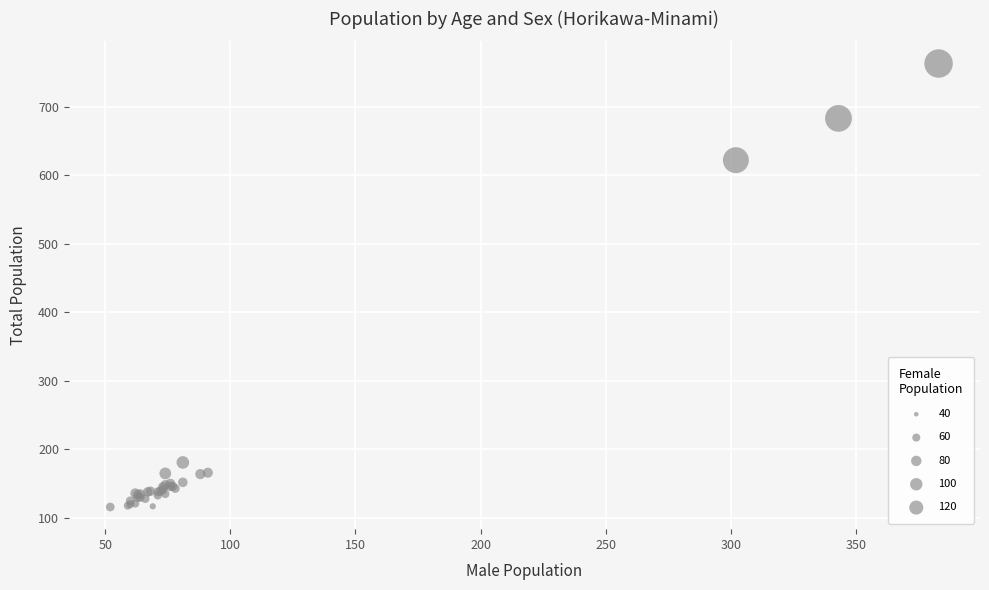

What Y value in the scatter plot is closest to 439?

622